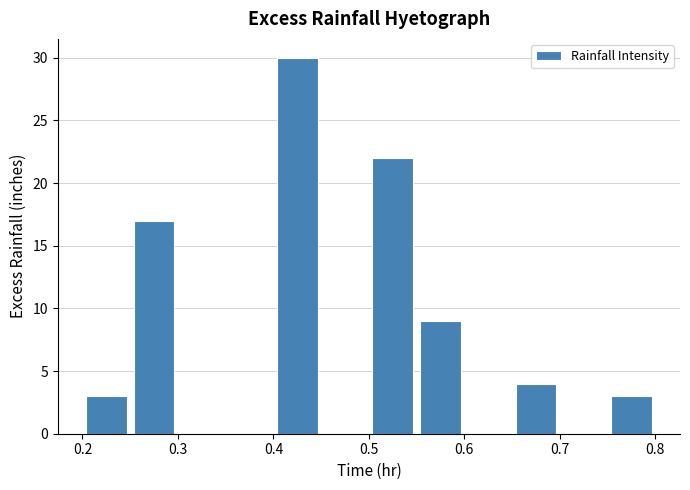

Reading left to right, list every bar in this chart as the range it spans on the x-axis followed by its height. The values are not printed on the chart, so give them approximately, as read against the axis.

0.20 to 0.25: 3
0.25 to 0.30: 17
0.30 to 0.35: 0
0.35 to 0.40: 0
0.40 to 0.45: 30
0.45 to 0.50: 0
0.50 to 0.55: 22
0.55 to 0.60: 9
0.60 to 0.65: 0
0.65 to 0.70: 4
0.70 to 0.75: 0
0.75 to 0.80: 3